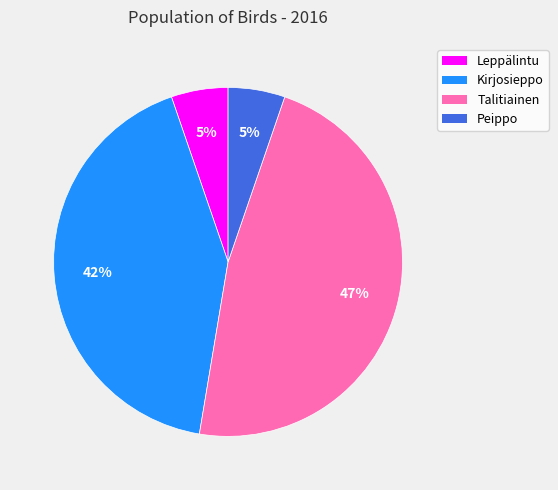

What percentage is the Talitiainen slice, to the nearest percent?

47%